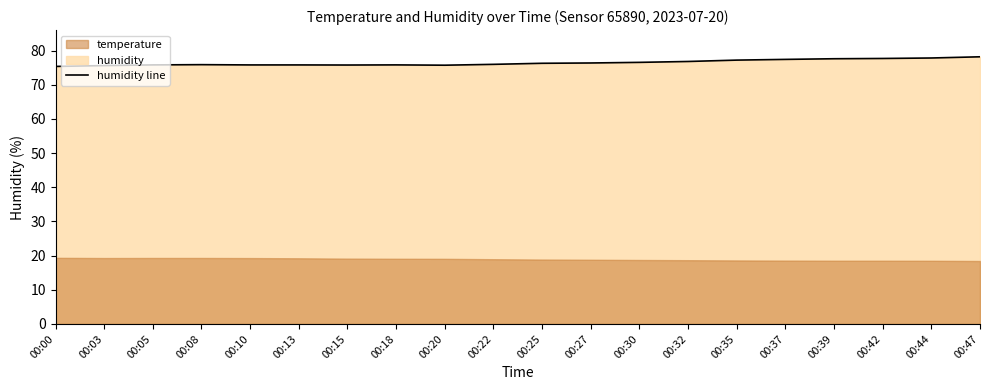

The chart shows a value of 76.4 at 00:27. True or false?

True